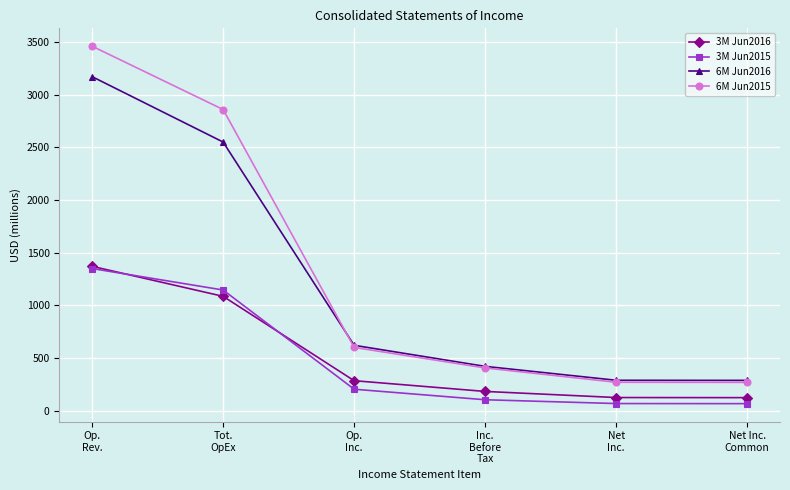

At which label does 6M Jun2016 reach its peak?

Op.
Rev.